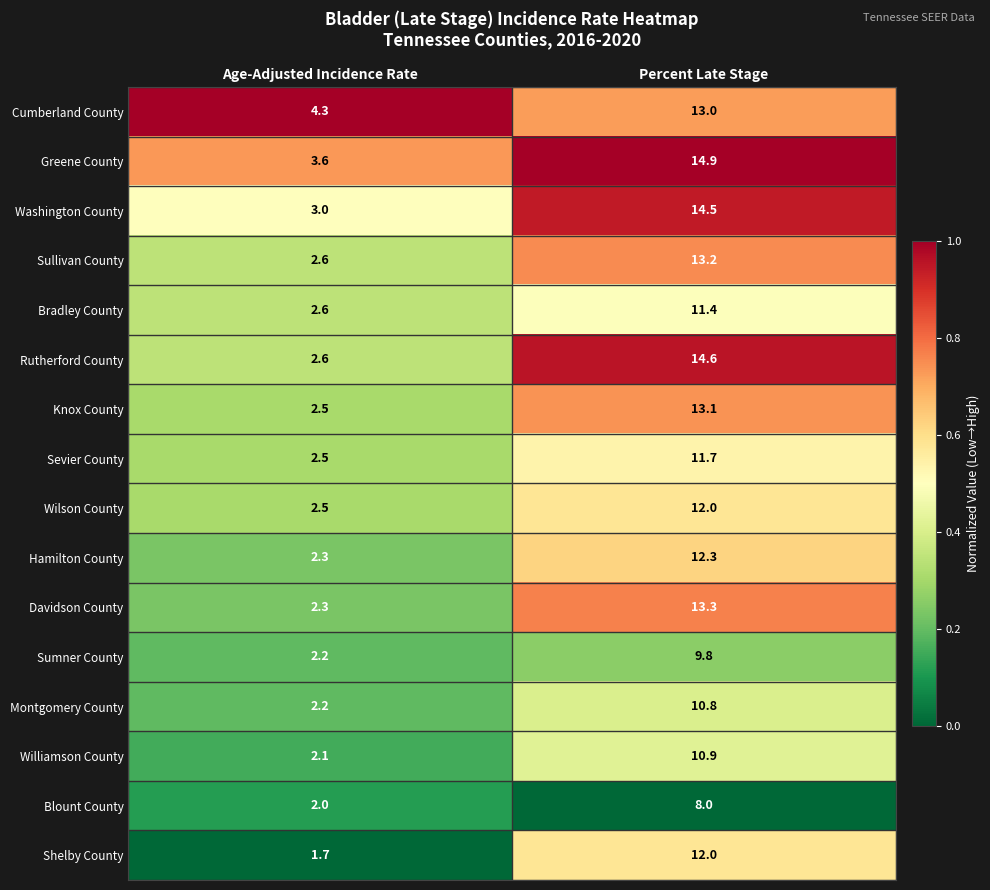

List the labels in order of Sevier County value, smallest first.

Age-Adjusted Incidence Rate, Percent Late Stage